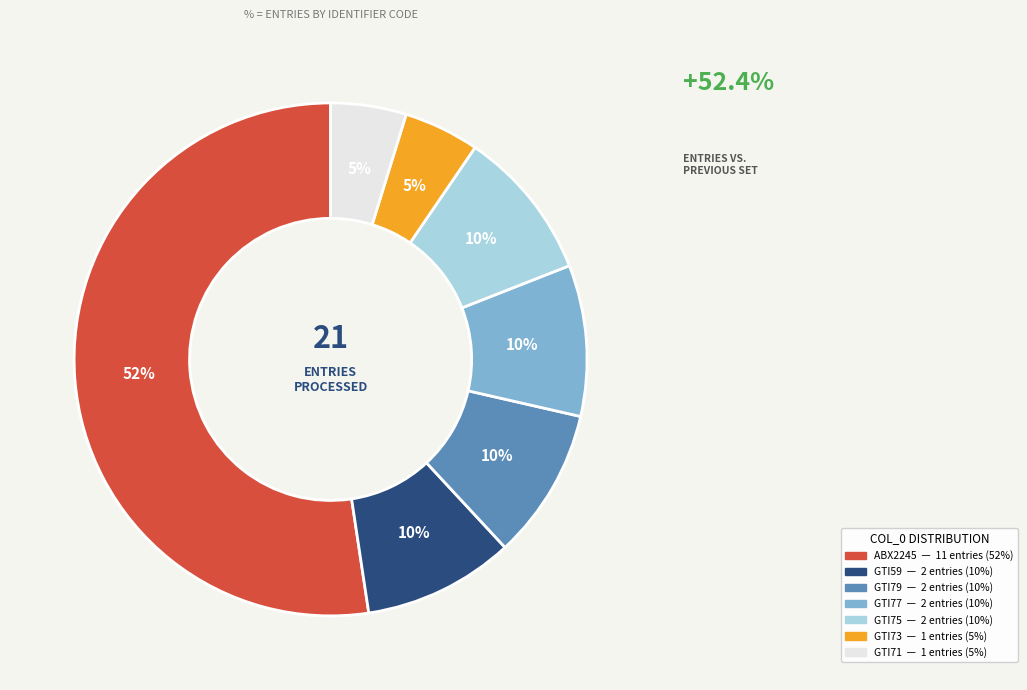

How many slices are in this pie chart?

7